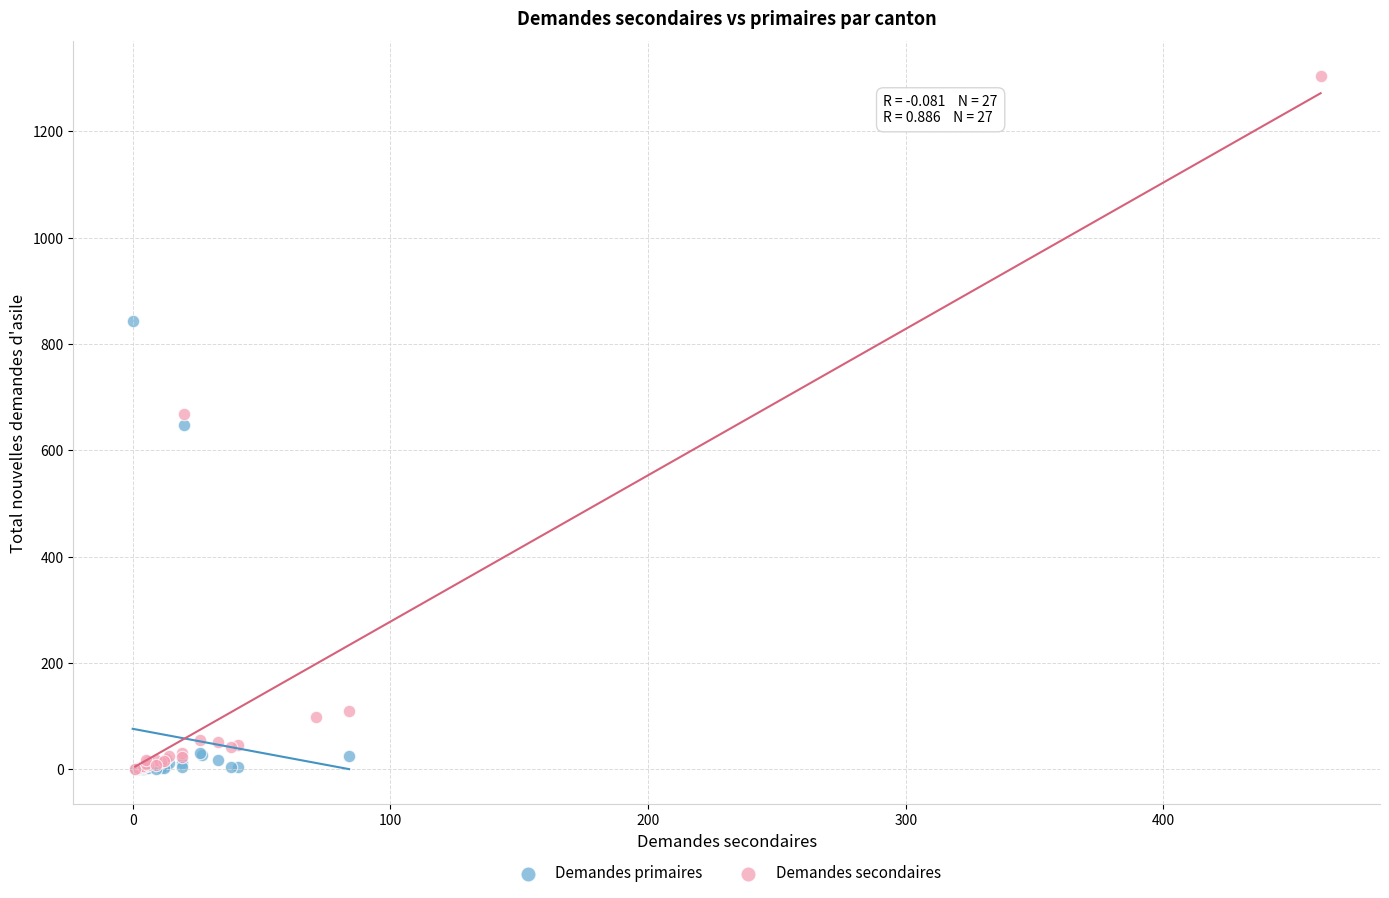

Which series has the widest spread of Y values?

Demandes secondaires